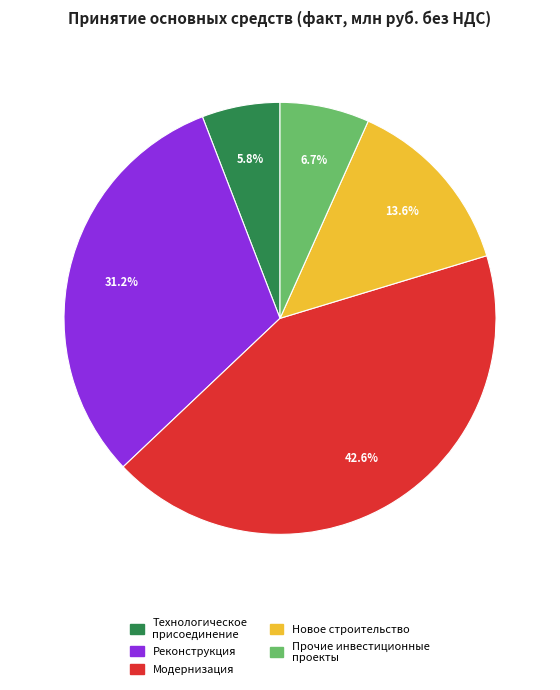

To the nearest percent, what is the average slice percentage?

20%